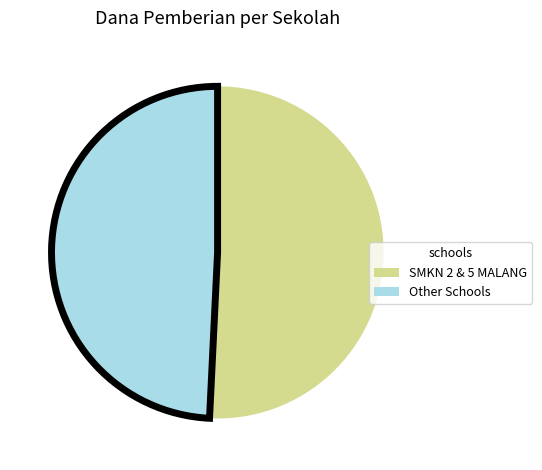

Which has a higher value, SMKN 2 & 5 MALANG or Other Schools?

SMKN 2 & 5 MALANG